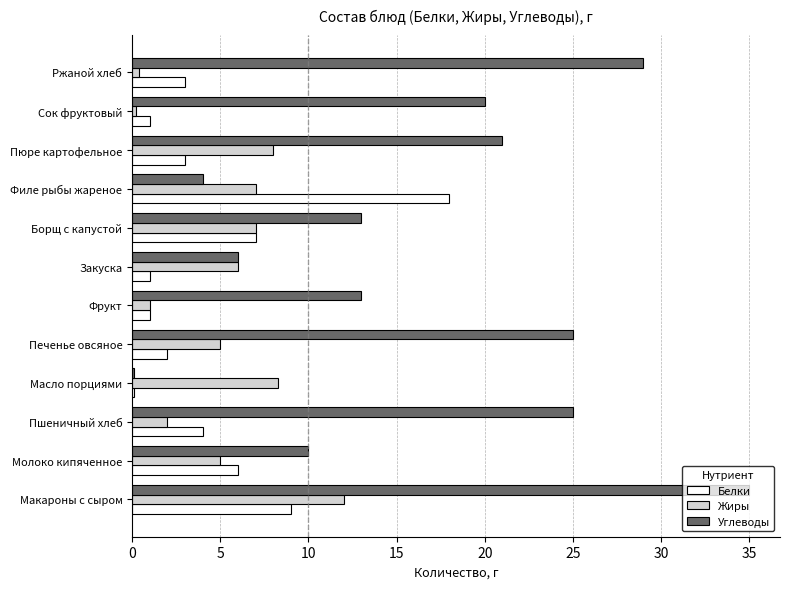

What is the approximate value of Белки at Борщ с капустой?

7.0